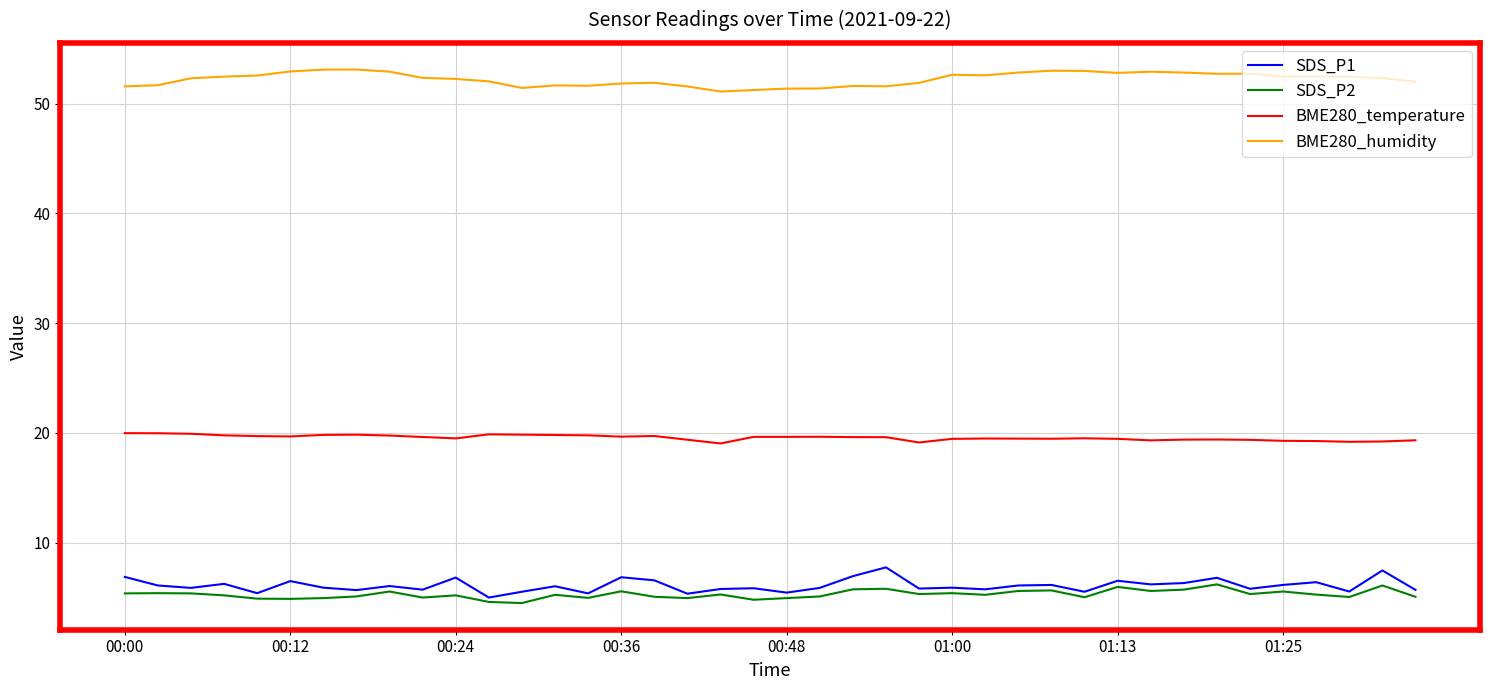

True or false: SDS_P1 and BME280_humidity intersect in this chart.

False